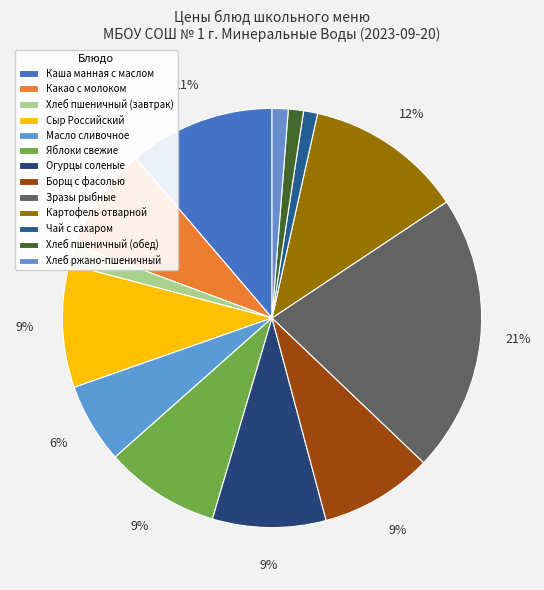

Count the number of slices in the pie.

13